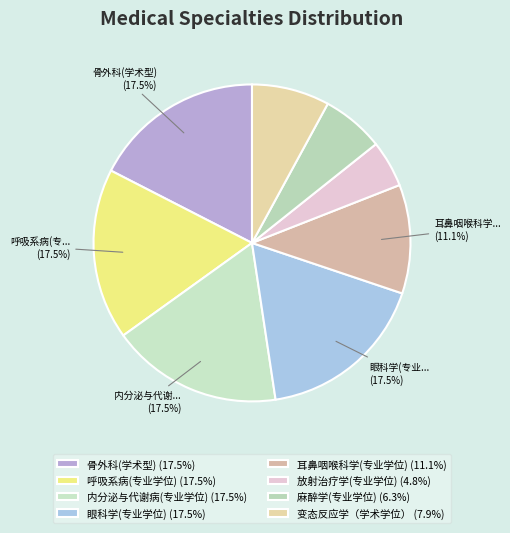

To the nearest percent, what is the combined percentage of 耳鼻咽喉科学(专业学位) and 变态反应学（学术学位）?

19%